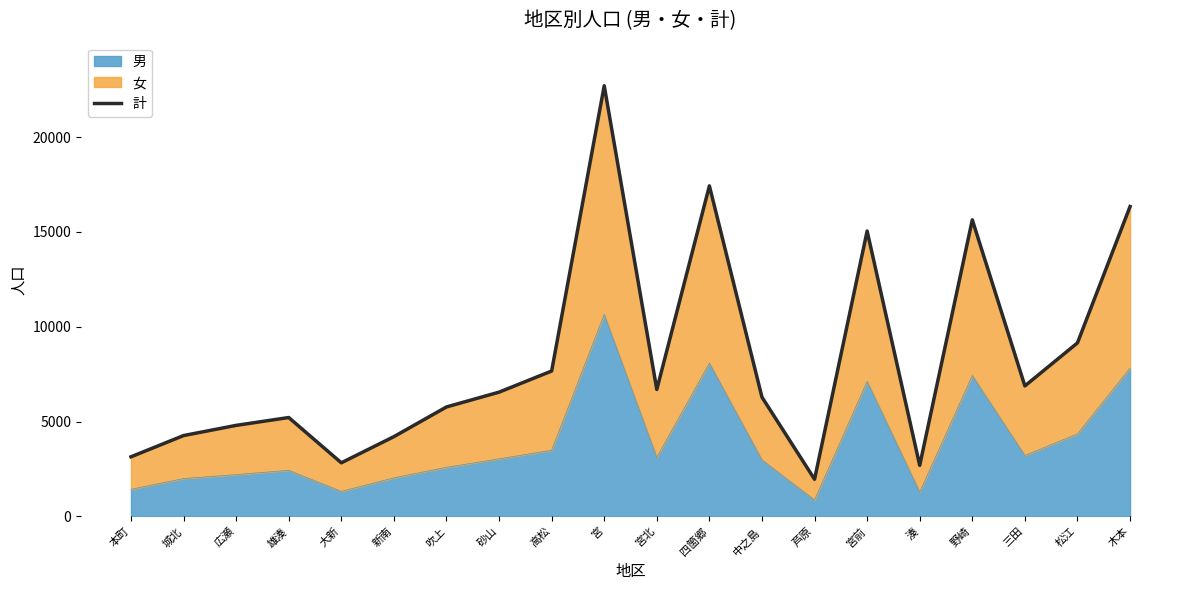

What is the change in value from 城北 to 大新?

-1436